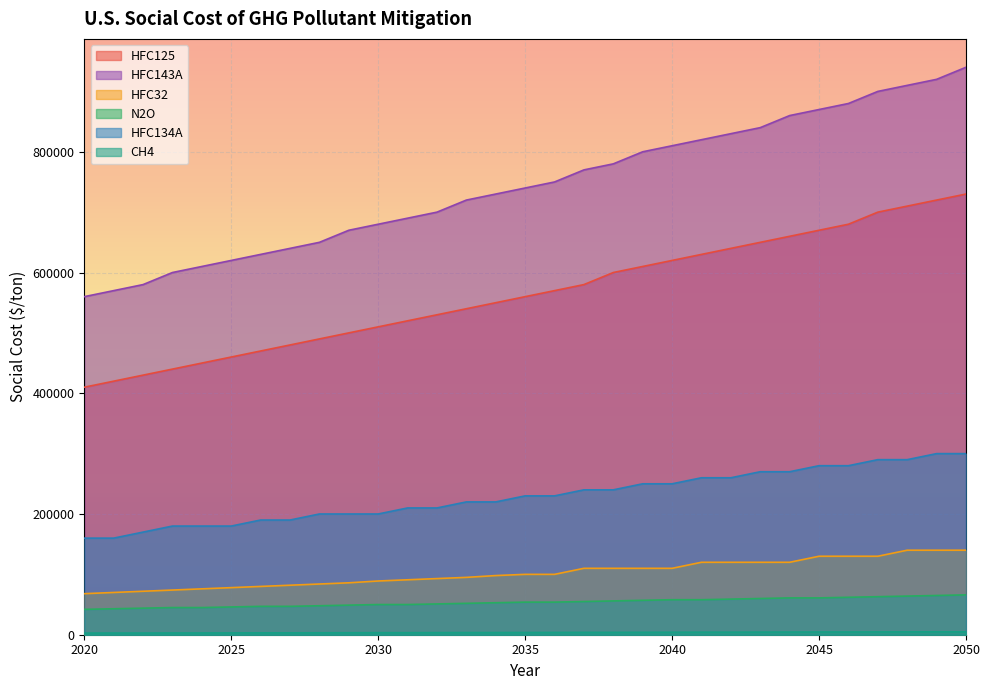

How many series are shown in this chart?

6